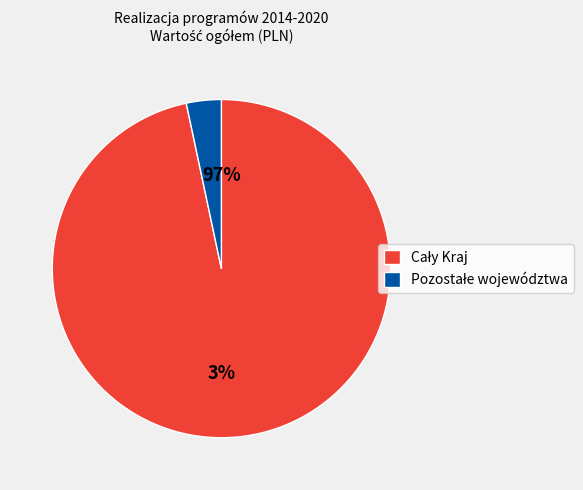

Is there a majority slice in this chart?

Yes